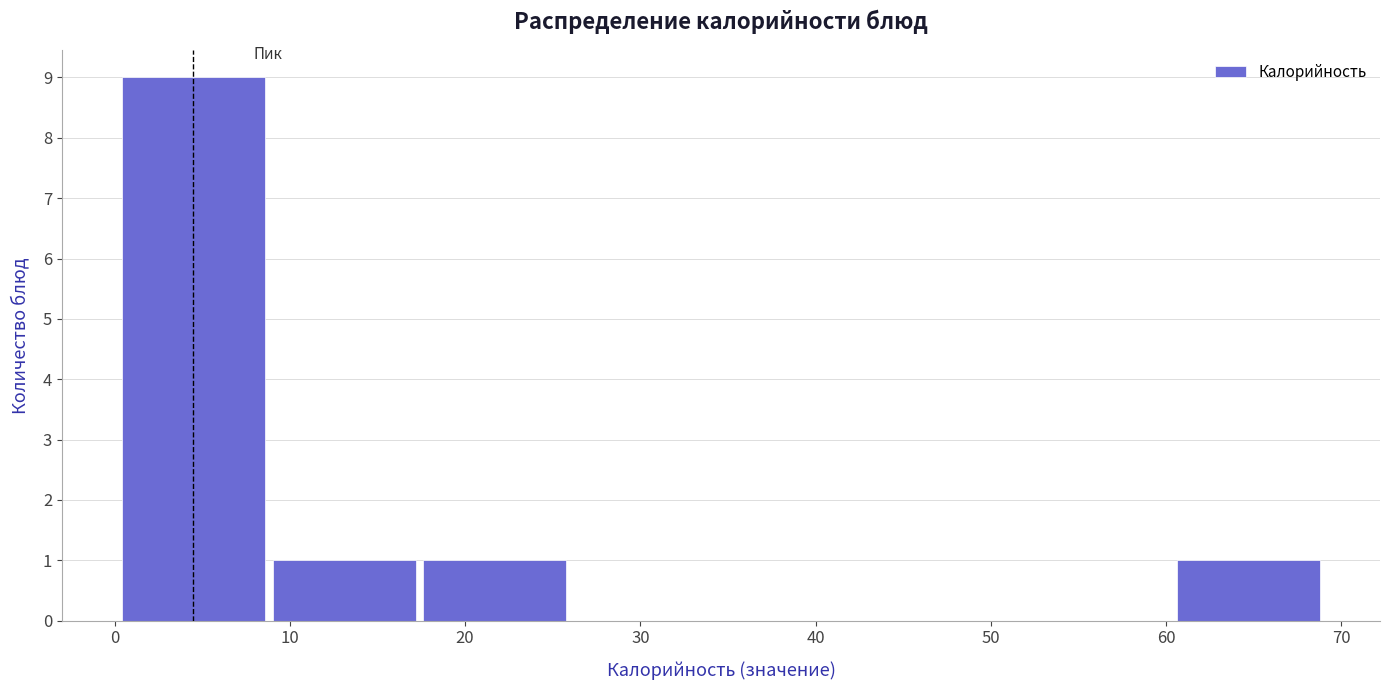

Over which range of the x-axis is the bar tallest?

0.2 to 8.8